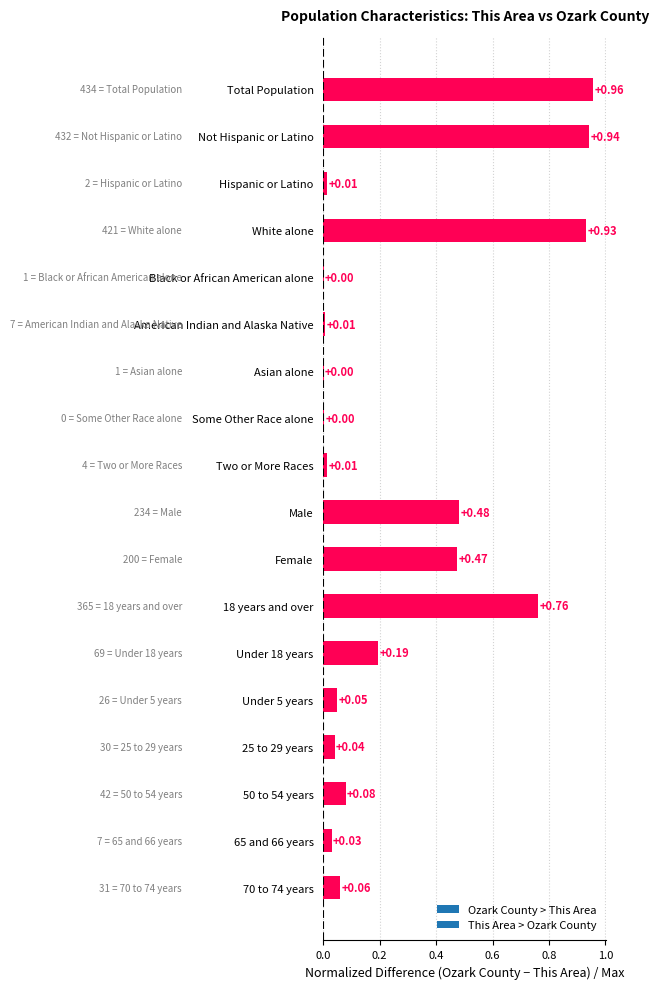

What is the sum of all values?

5.0